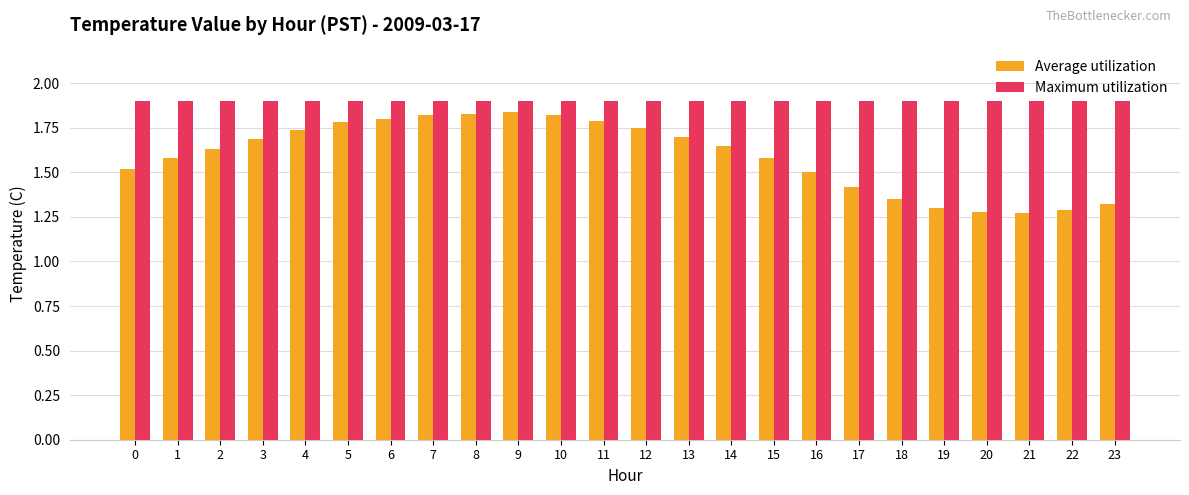

Read the Maximum utilization value at 7.

1.9